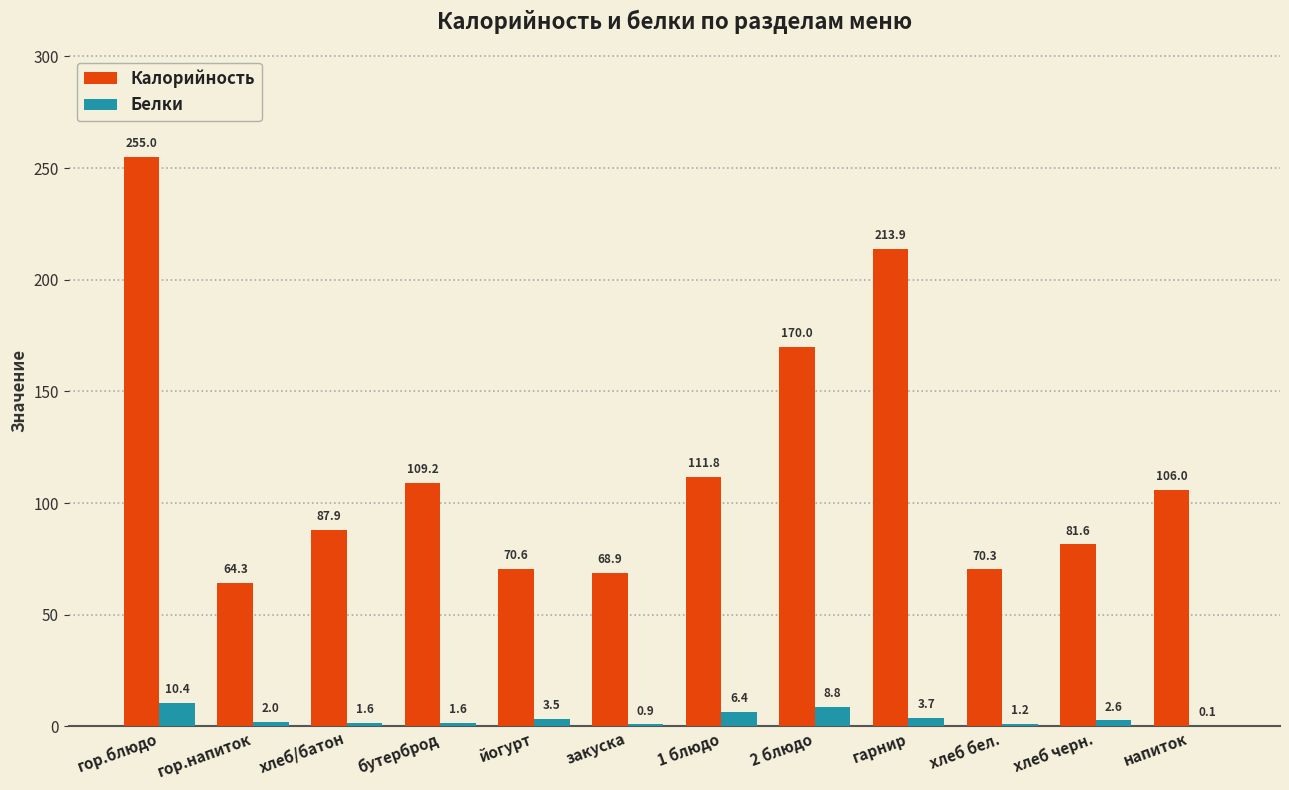

At which label does Калорийность first exceed 105?

гор.блюдо